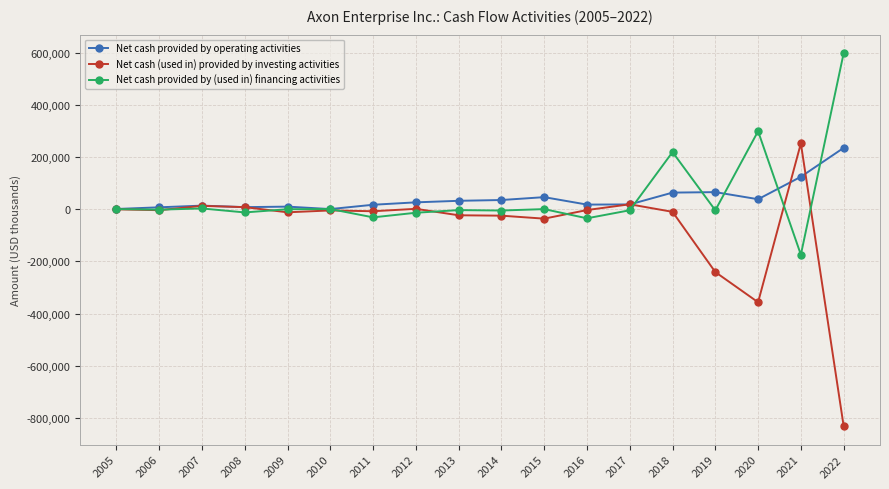

Which series changed the most between 2013 and 2018?

Net cash provided by (used in) financing activities